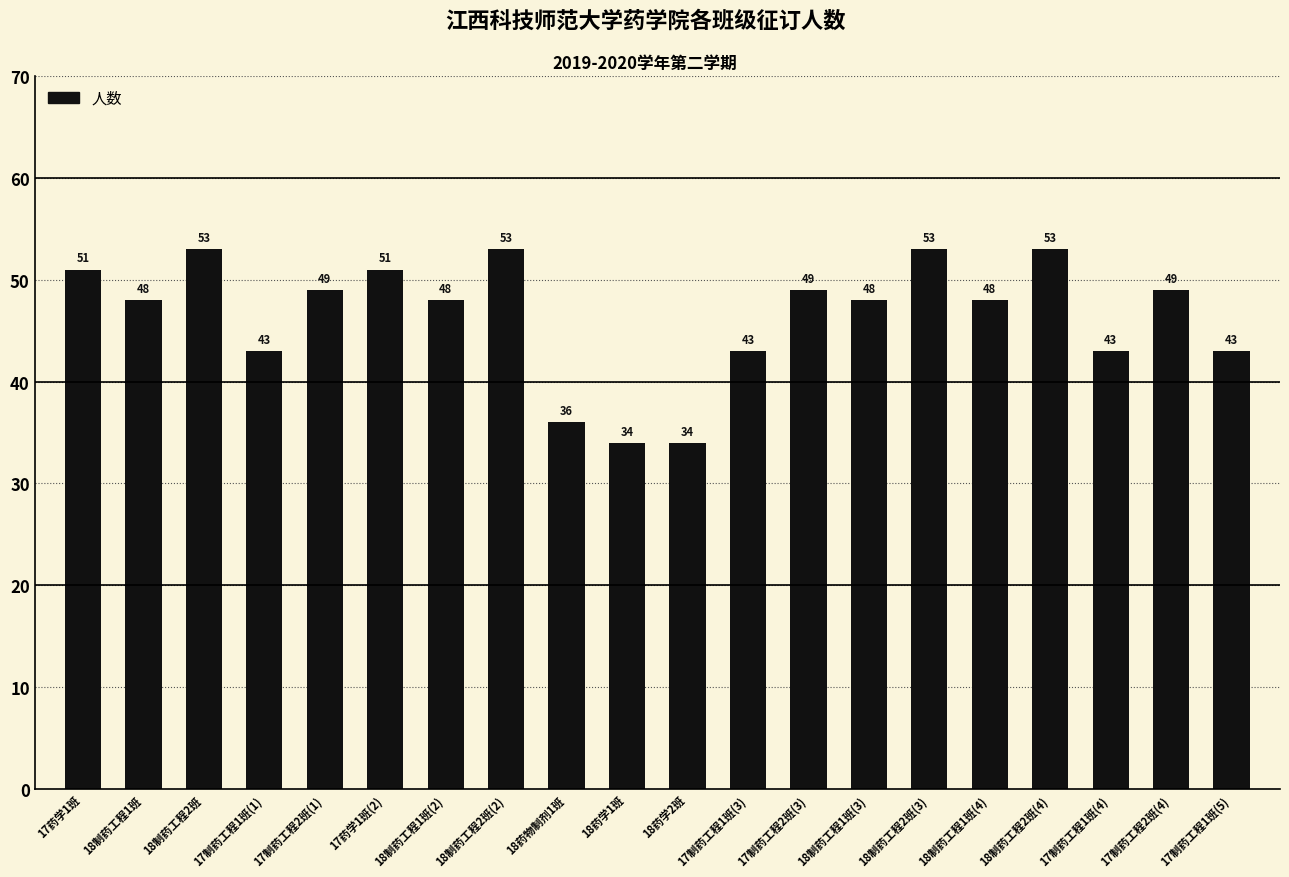

How many bars are there in total?

20